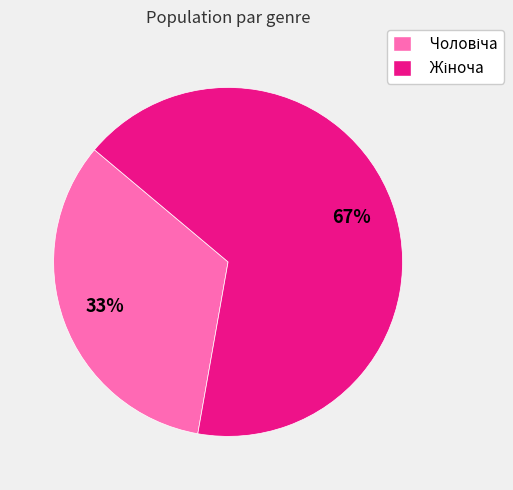

Is there any slice that represents more than half of the pie?

Yes